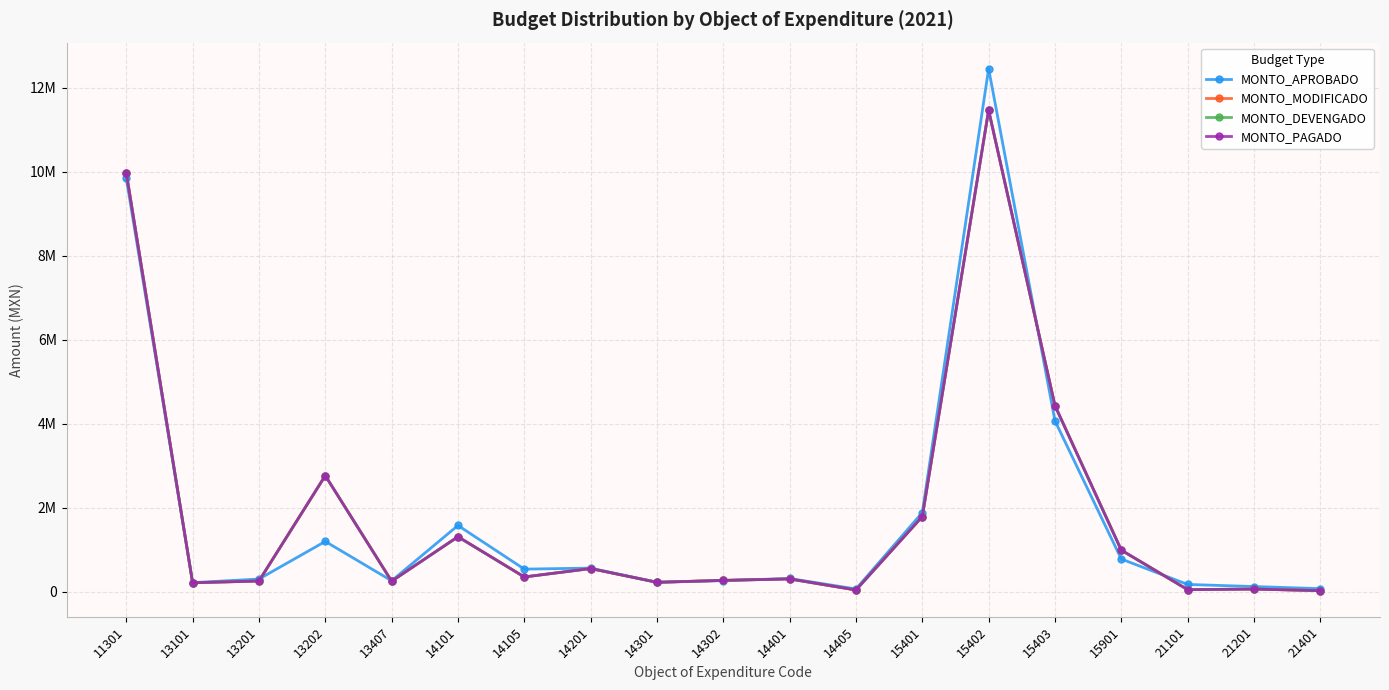

What is the difference between the second highest and minimum values in the MONTO_APROBADO series?

9775254